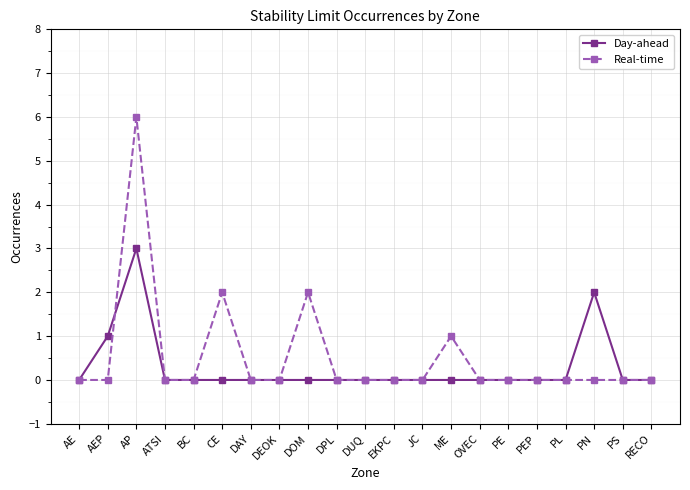

Is it true that Real-time equals 3 at ATSI?

False